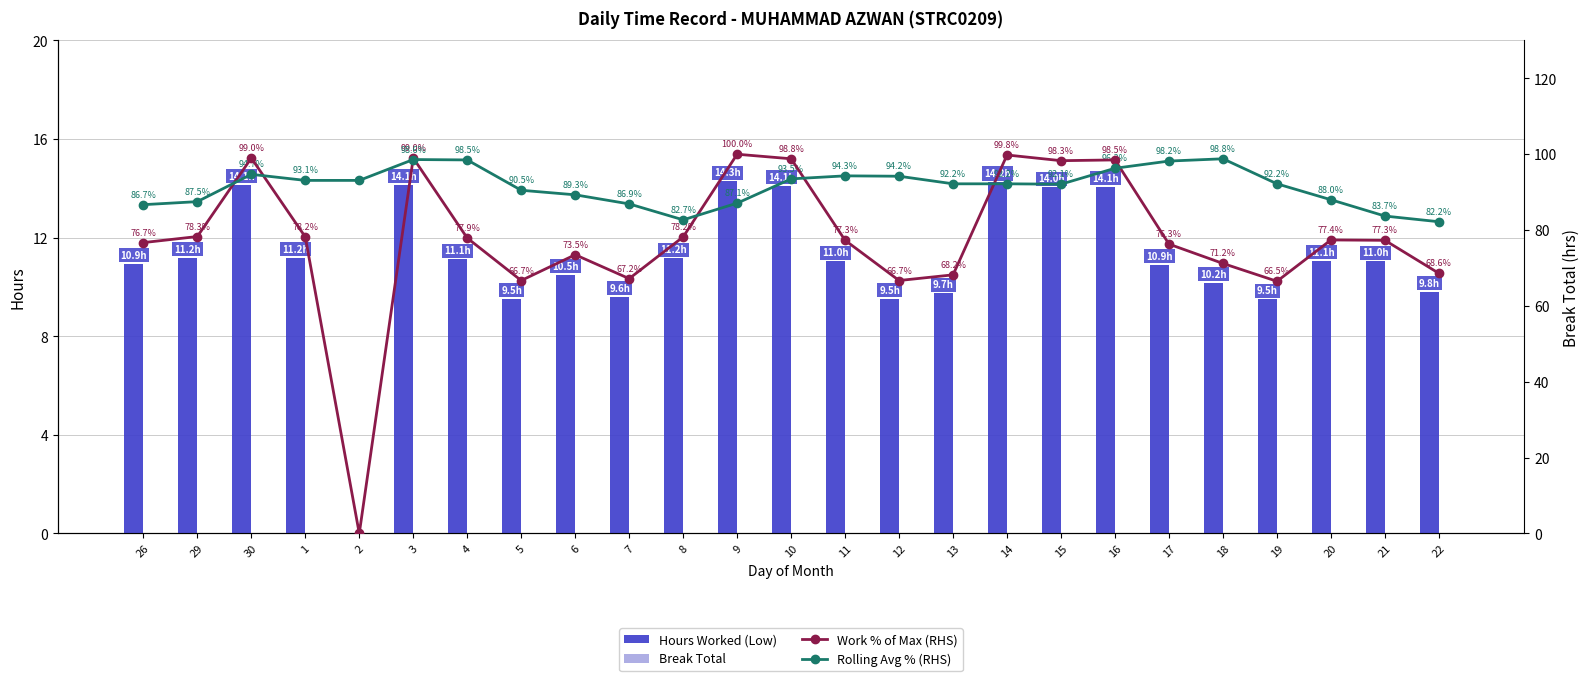

How many groups of bars are there?

25